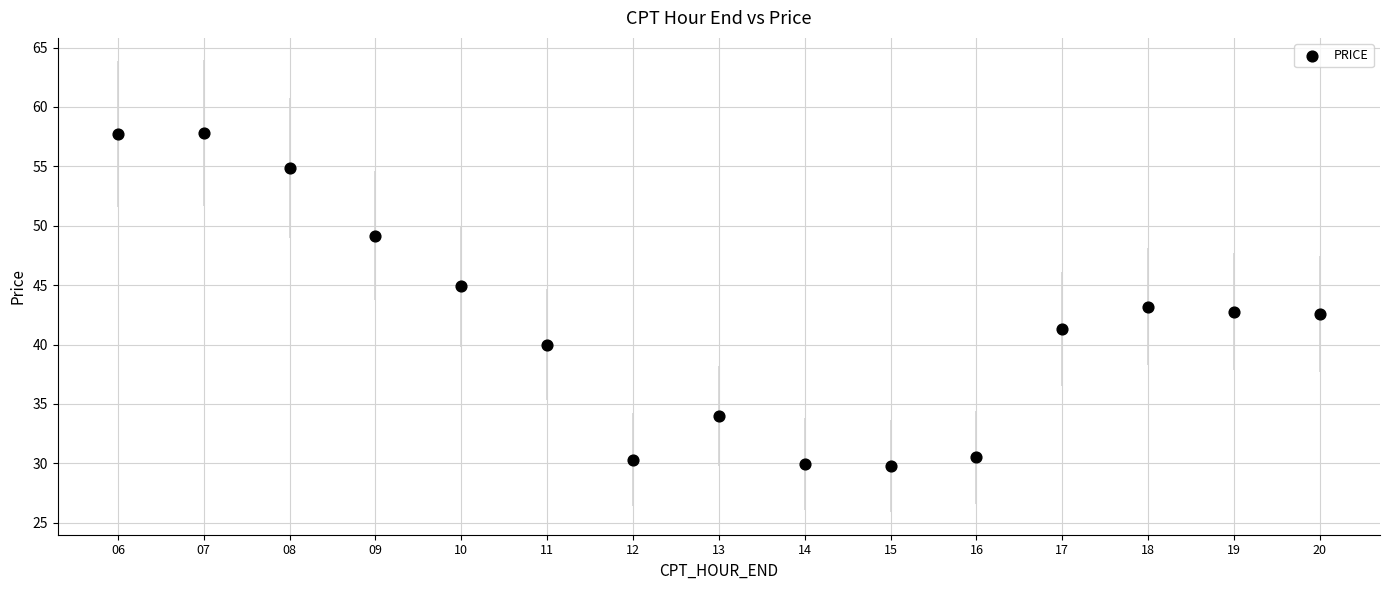

What is the range of X values (max minus min)?

14.0